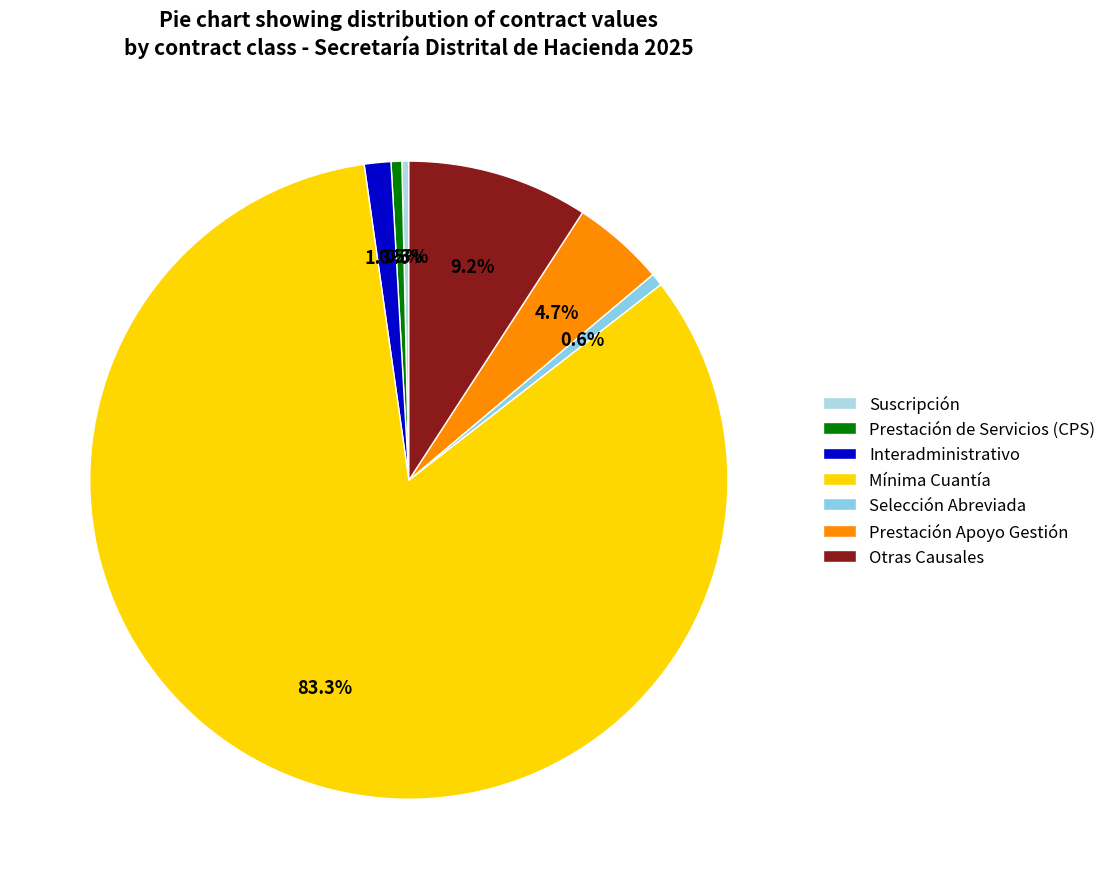

Count the number of slices in the pie.

7